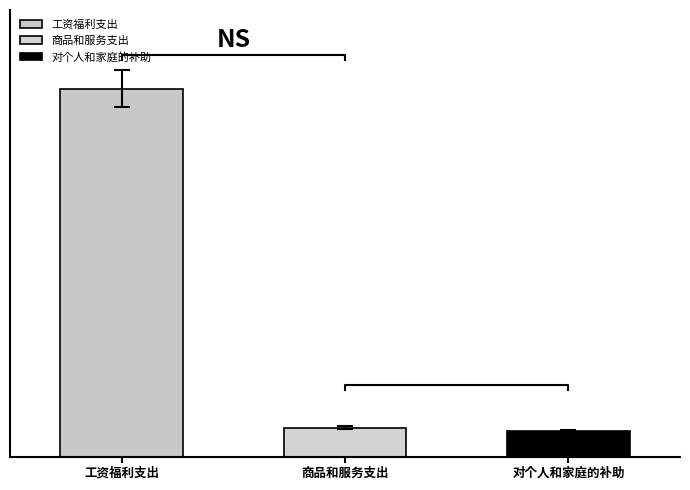

What is the sum of all values?

803.2